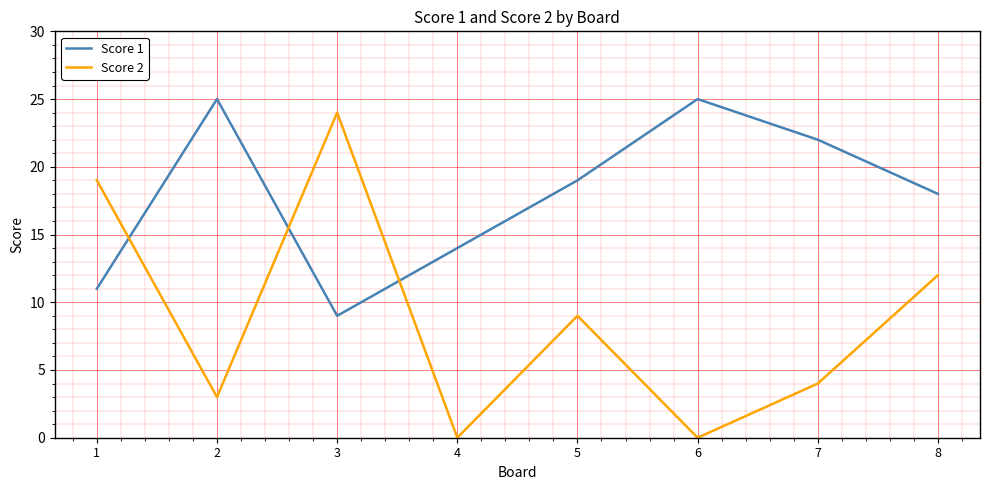

Is it true that Score 2 equals 9 at 5?

True